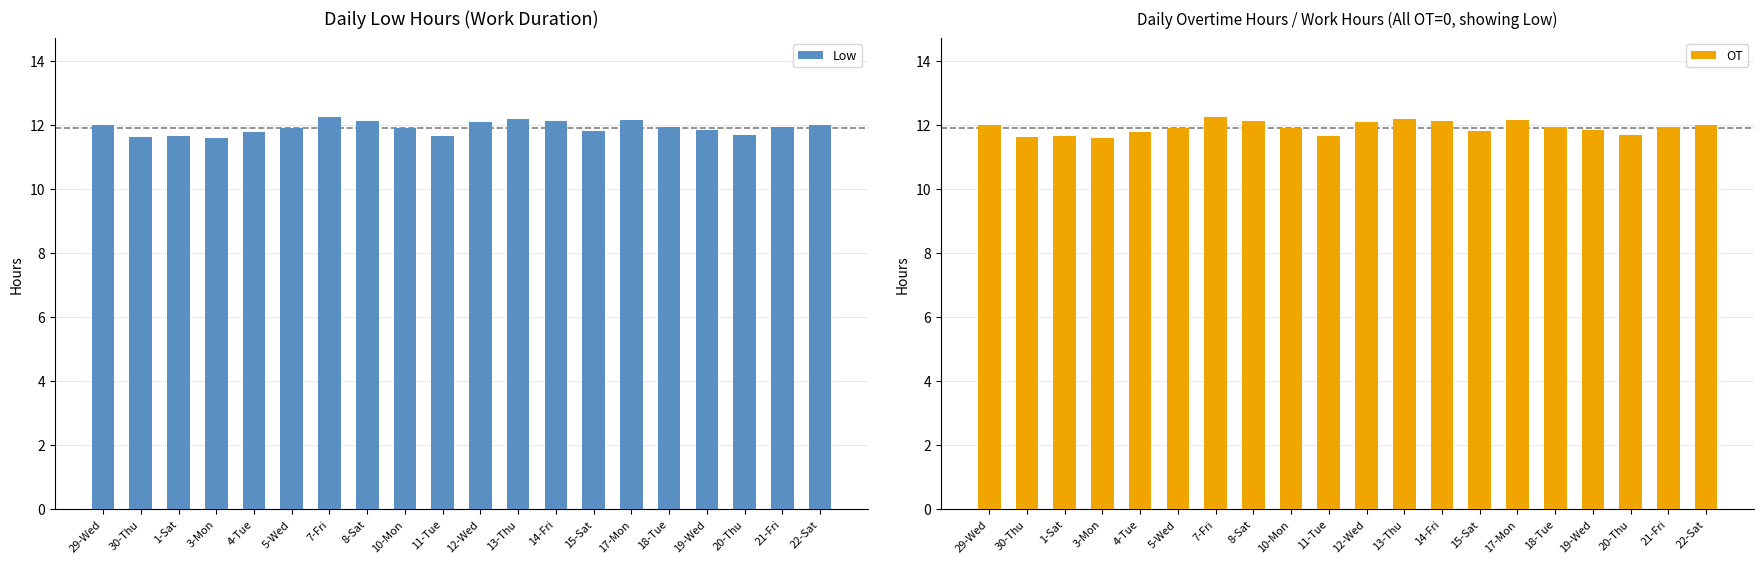

What is the label of the 4th bar from the right?

19-Wed